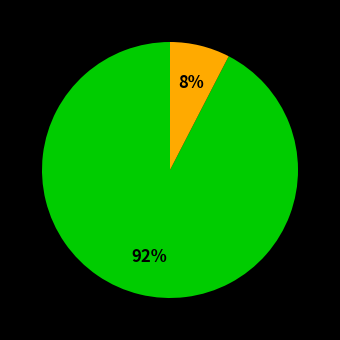

To the nearest percent, what is the average slice percentage?

50%